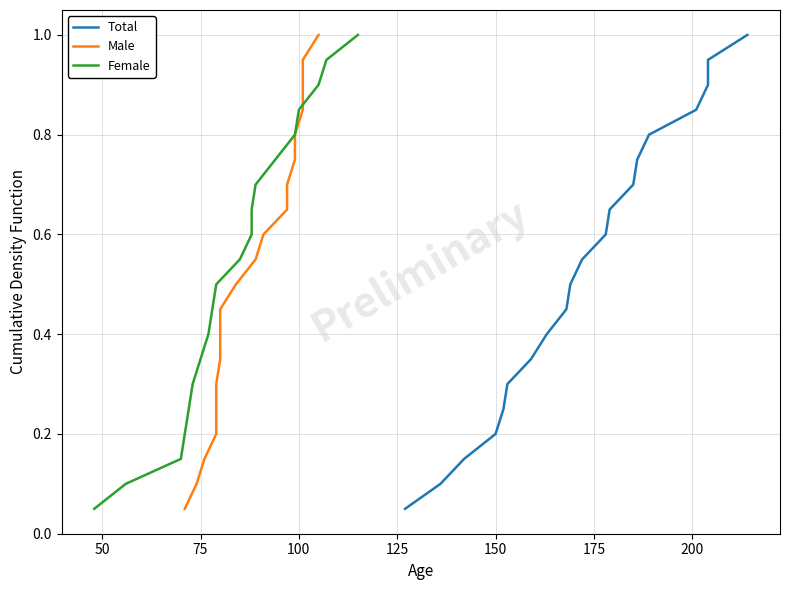

Is it true that Total equals 0.2 at 9?

False